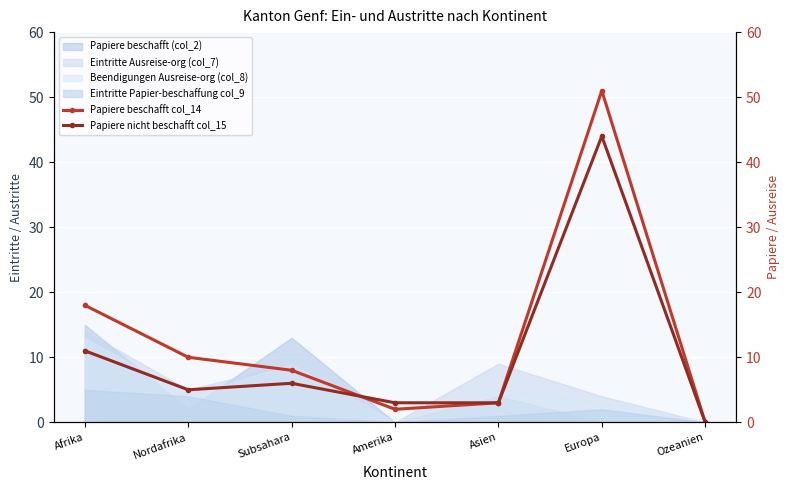

Where does the Papiere nicht beschafft col_15 series first go above 5?

Afrika